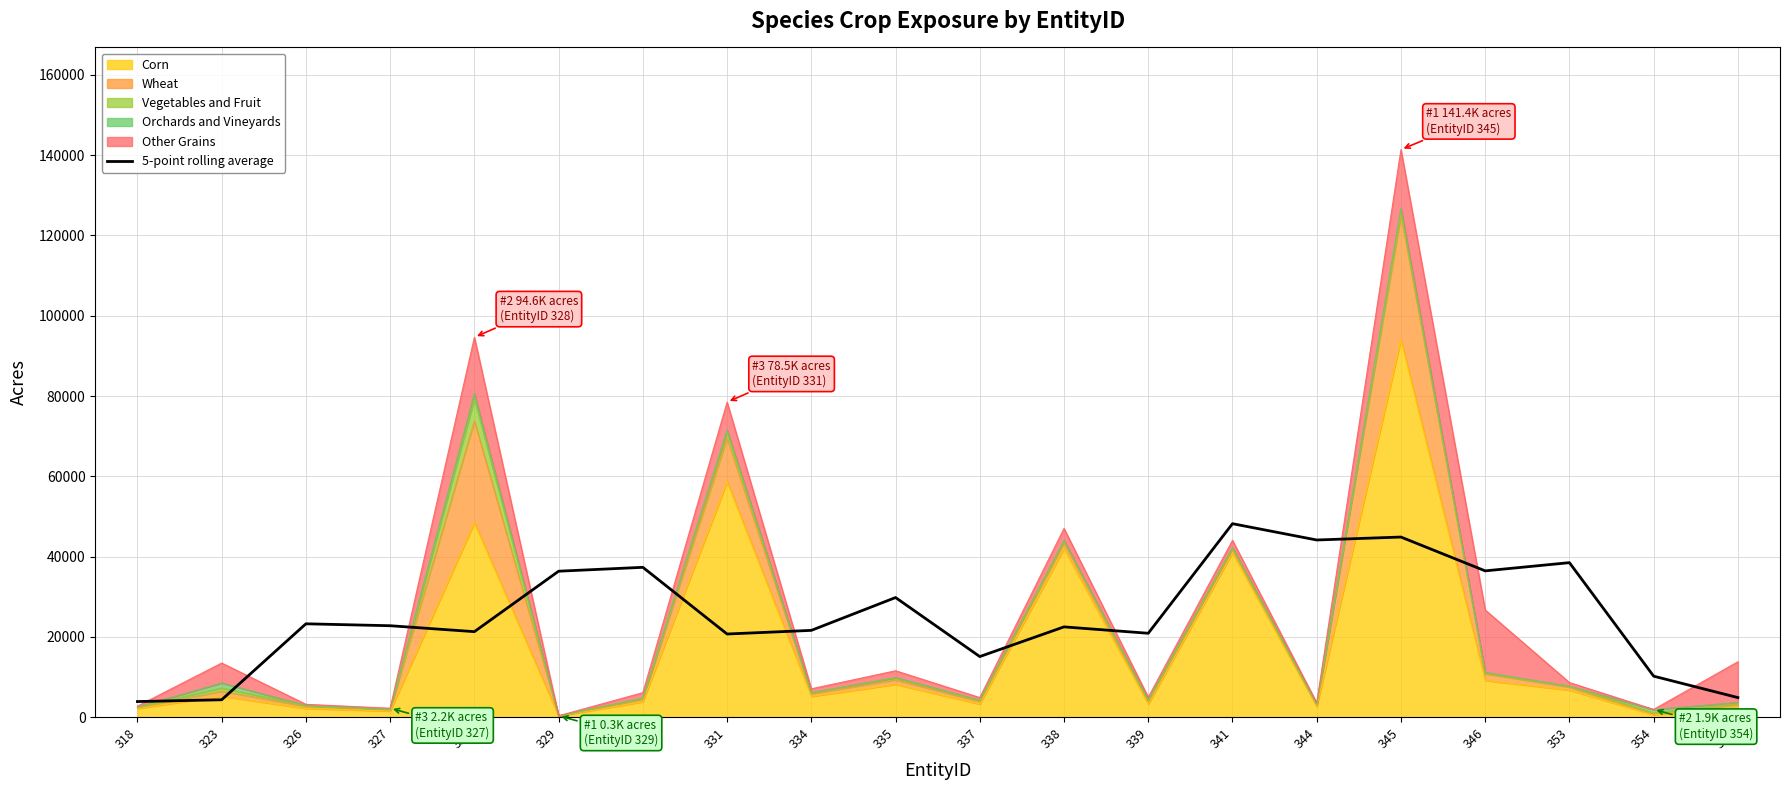

What is the value of the 14th point from the left?

48194.5